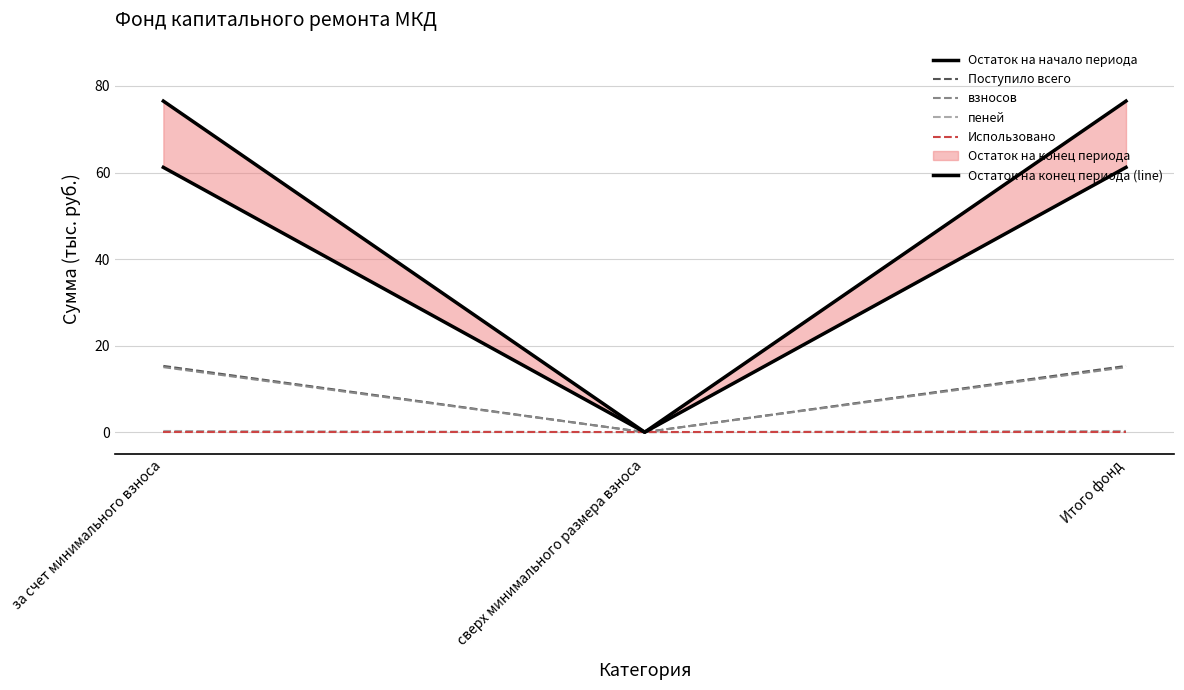

What is the total value across all series at за счет минимального взноса?

168.3